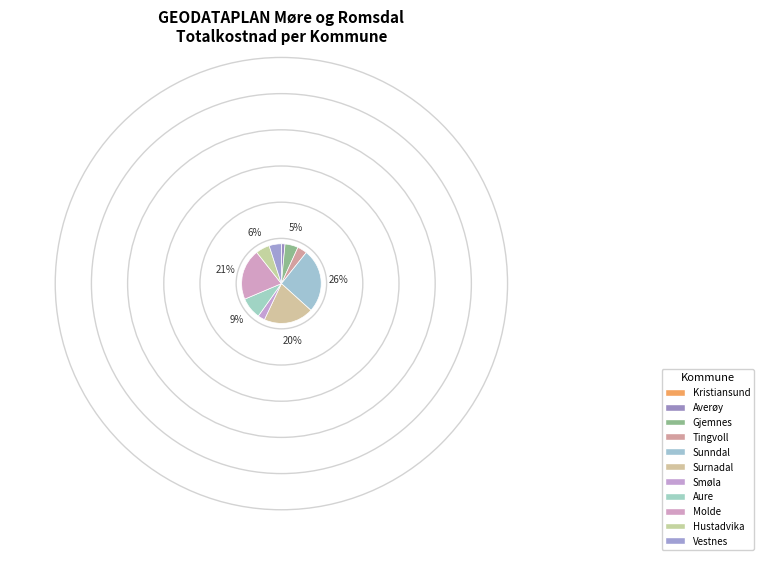

To the nearest percent, what is the combined percentage of Molde and Kristiansund?

21%